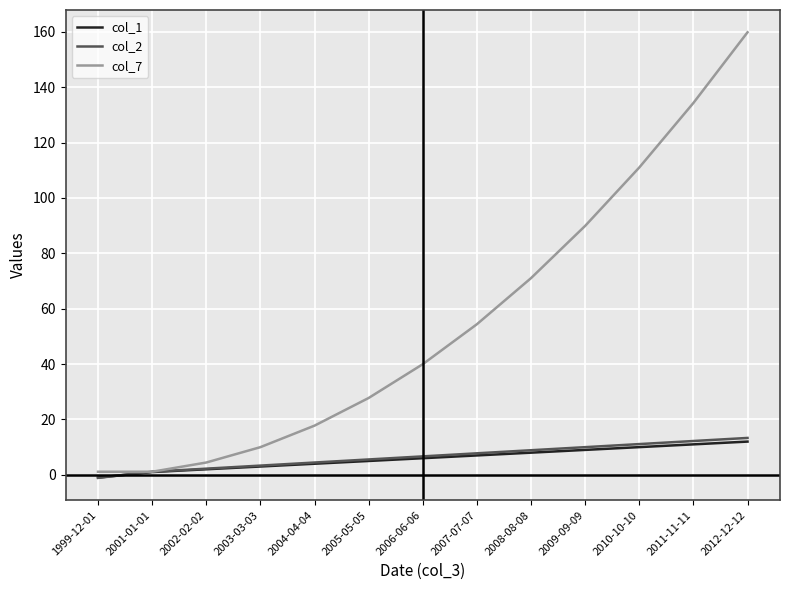

Between 2008-08-08 and 2010-10-10, which series saw the biggest shift?

col_7